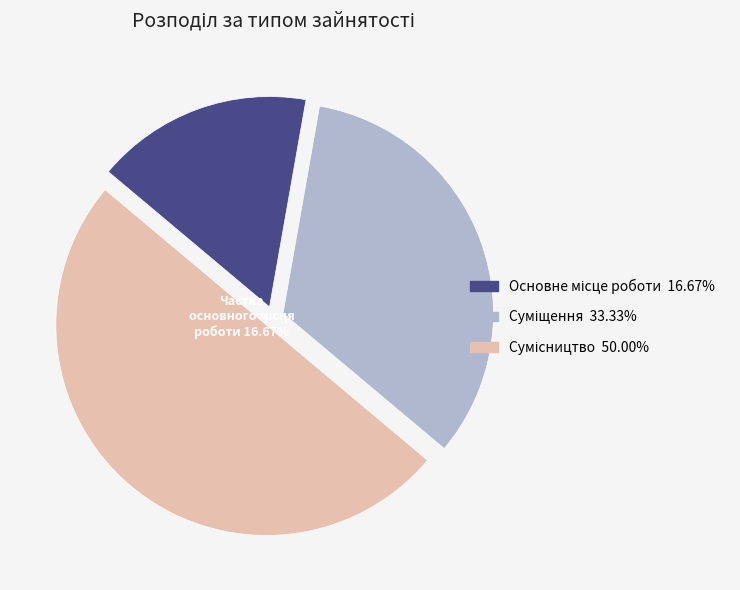

Which has a higher value, Суміщення or Основне місце роботи?

Суміщення